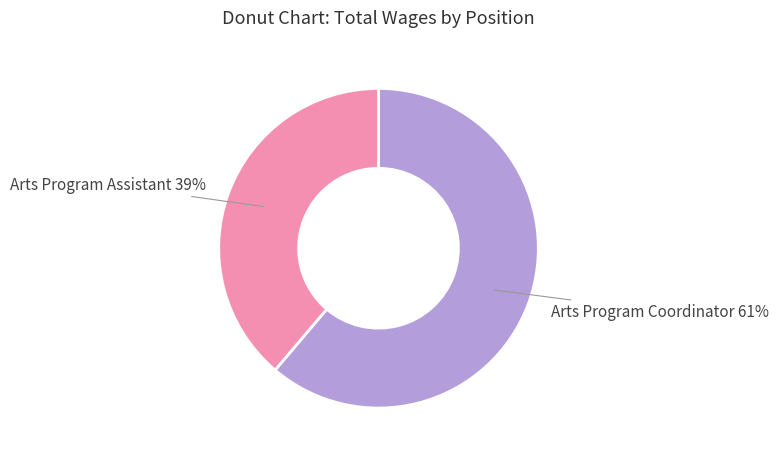

What percentage is the Arts Program Assistant slice, to the nearest percent?

39%